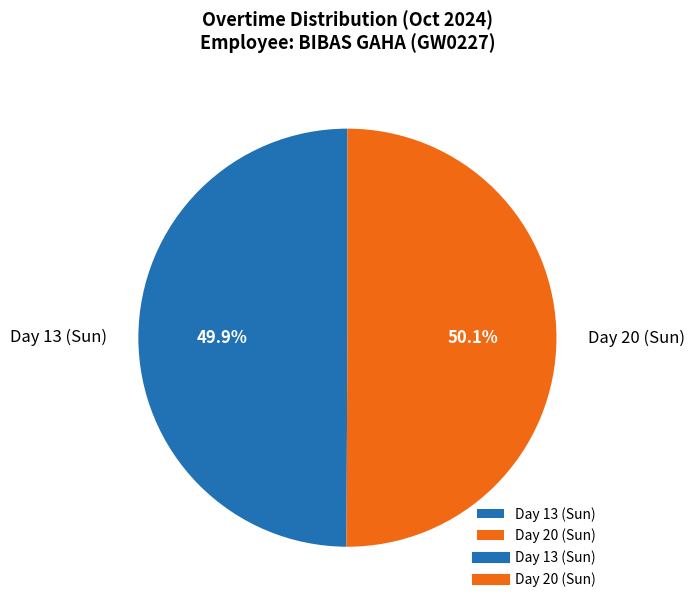

Is there a majority slice in this chart?

Yes